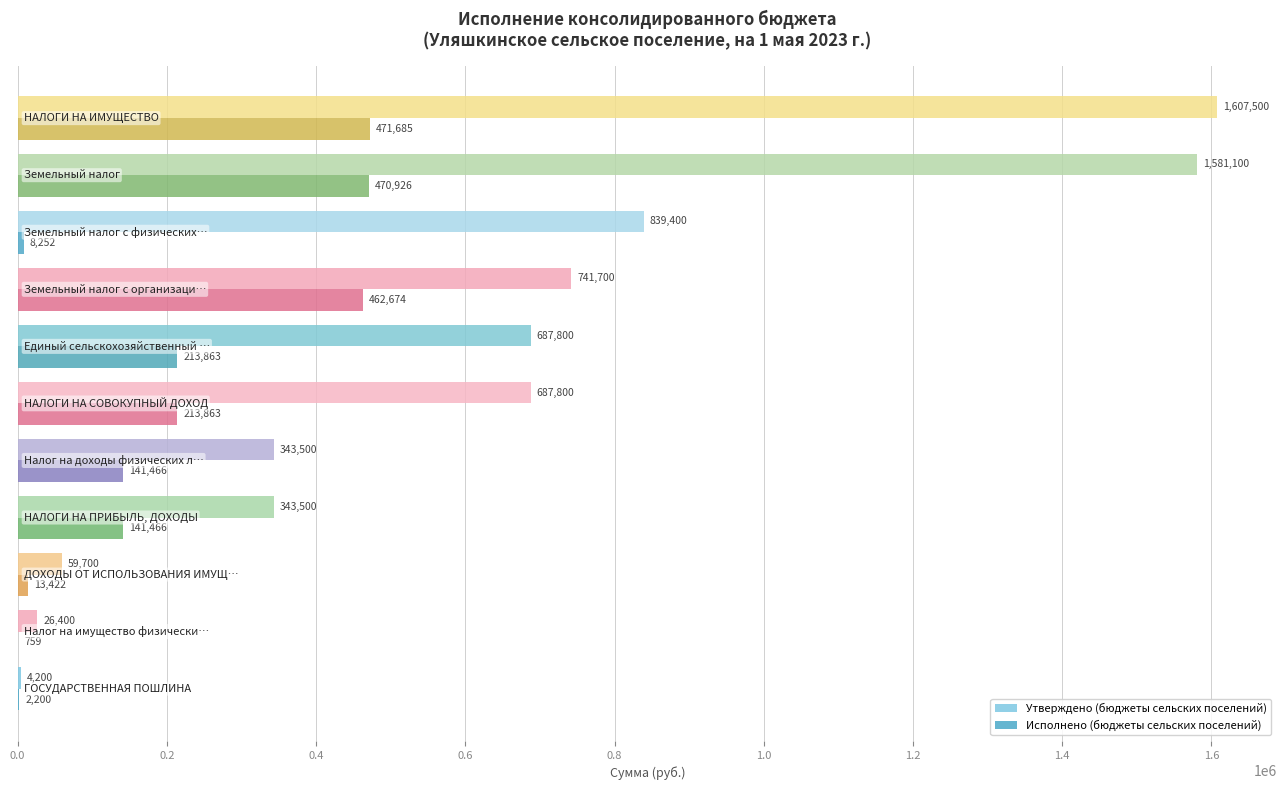

What is the highest value of the Утверждено (бюджеты сельских поселений) series?

1607500.0